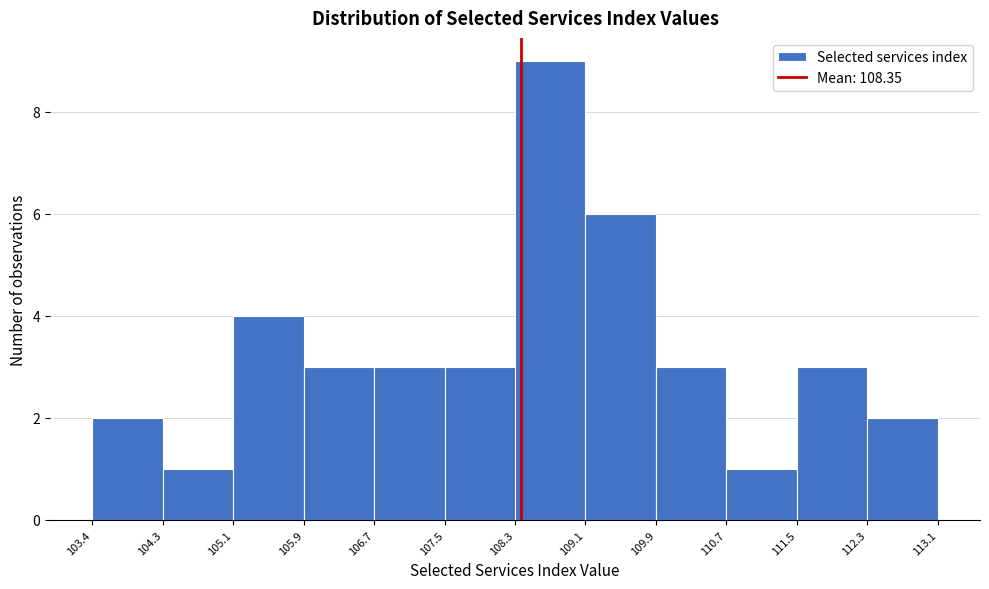

Reading left to right, list every bar in this chart as the range it spans on the x-axis followed by its height. The values are not printed on the chart, so give them approximately, as read against the axis.

103.4 to 104.3: 2
104.3 to 105.1: 1
105.1 to 105.9: 4
105.9 to 106.7: 3
106.7 to 107.5: 3
107.5 to 108.3: 3
108.3 to 109.1: 9
109.1 to 109.9: 6
109.9 to 110.7: 3
110.7 to 111.5: 1
111.5 to 112.3: 3
112.3 to 113.1: 2